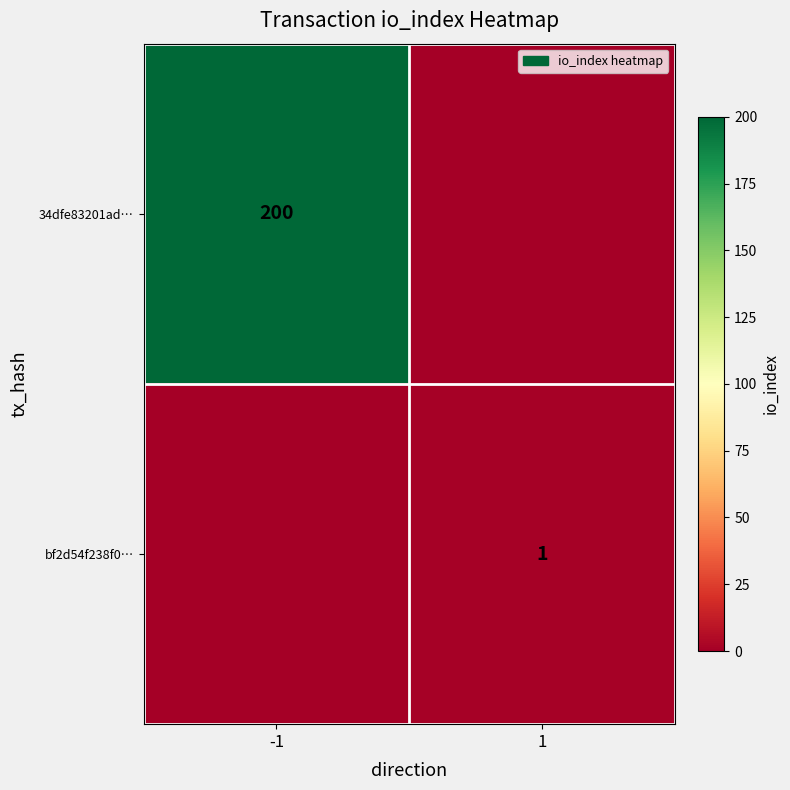

What is the greatest value displayed?

200